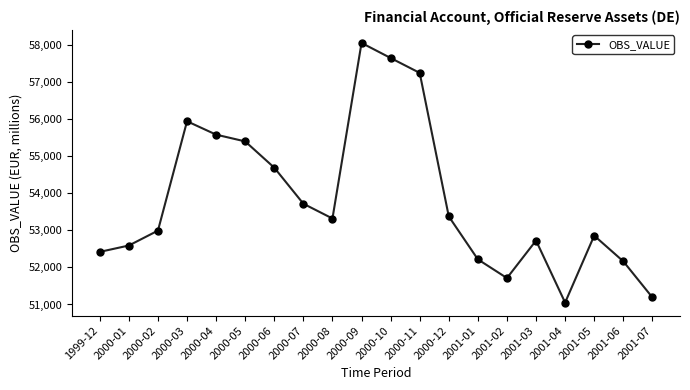

Reading left to right, extract all data points from this chart.

52420	52592	52994	55946	55585	55402	54693	53720	53321	58061	57654	57252	53377	52218	51713	52726	51051	52858	52165	51191